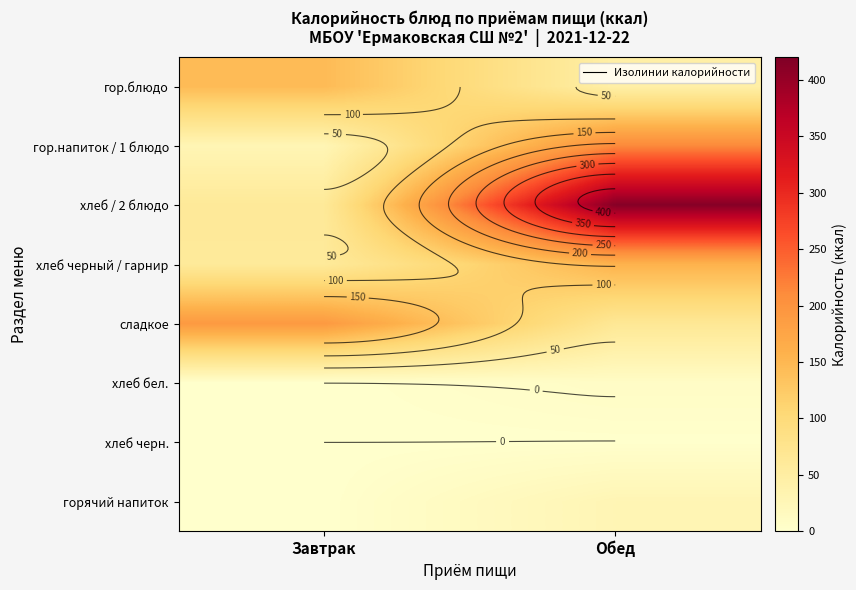

Is it true that хлеб бел. equals -5.1 at Завтрак?

False